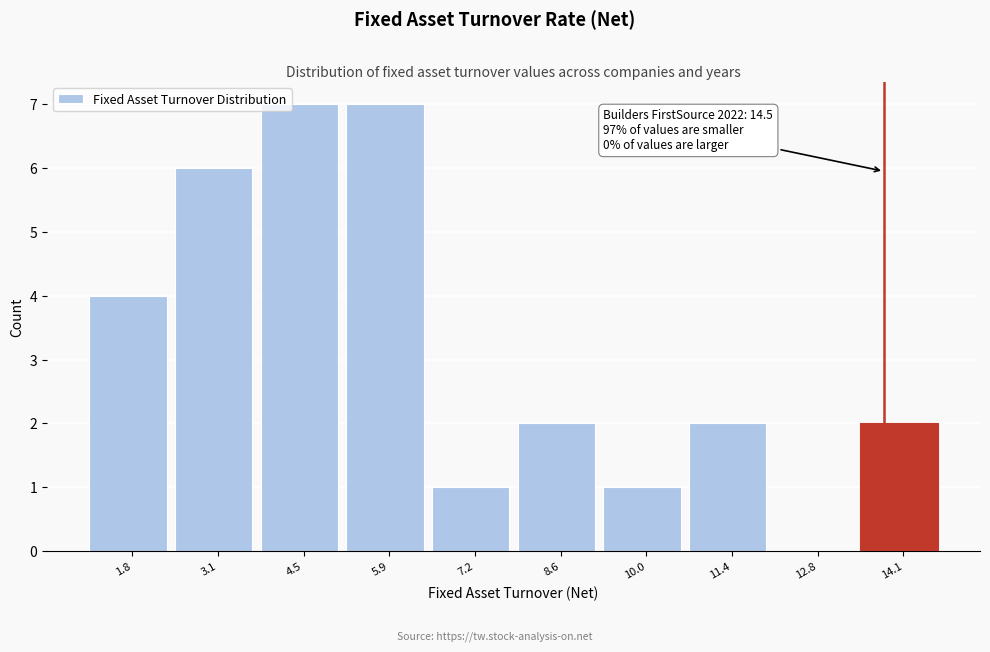

Reading left to right, list all the values displayed in this chart.

1.8=4	3.1=6	4.5=7	5.9=7	7.2=1	8.6=2	10.0=1	11.4=2	12.8=0	14.1=2